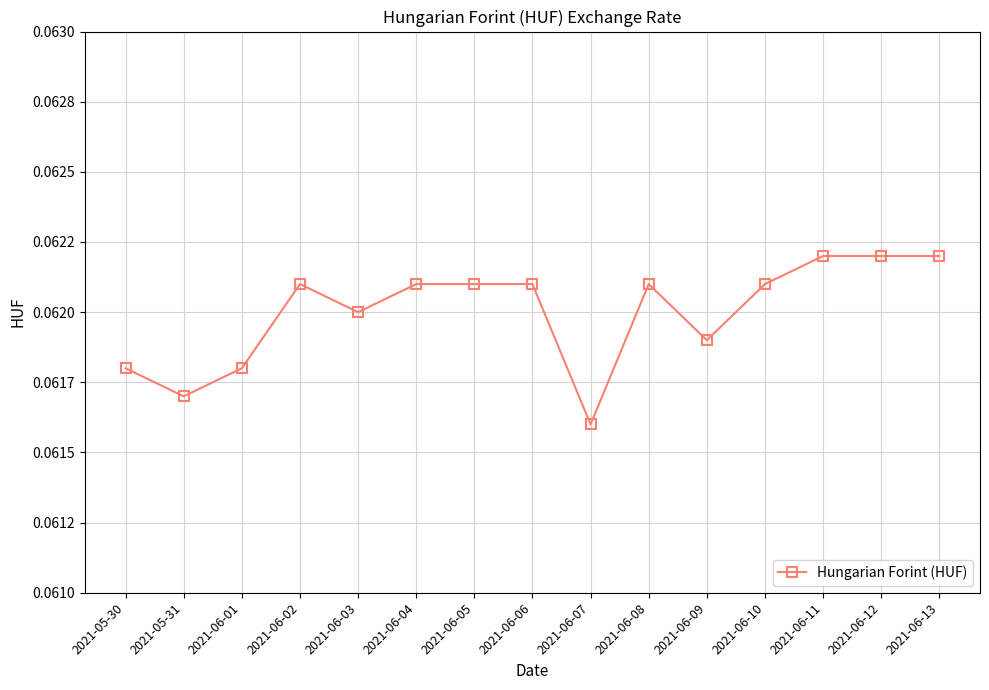

True or false: there are more than 2 points higher than both neighbors.

False